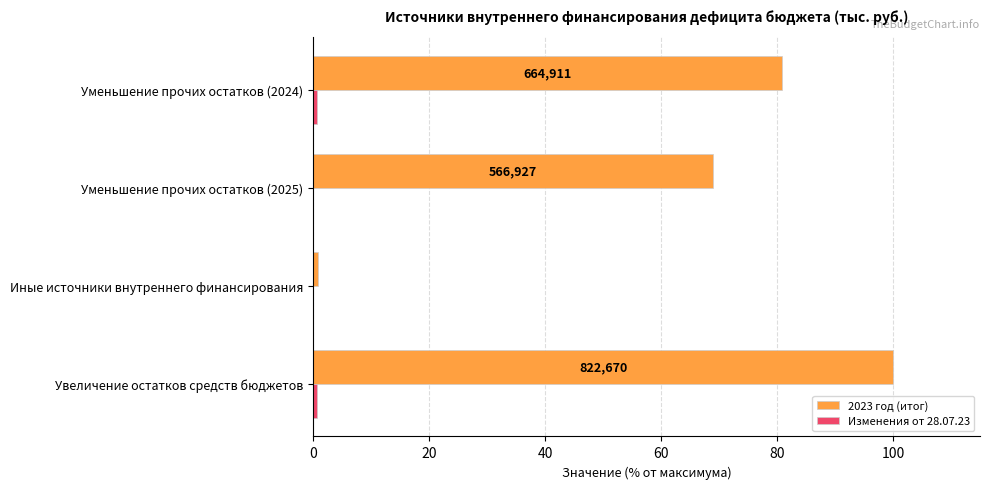

At which label does 2023 год (итог) reach its peak?

Увеличение остатков средств бюджетов